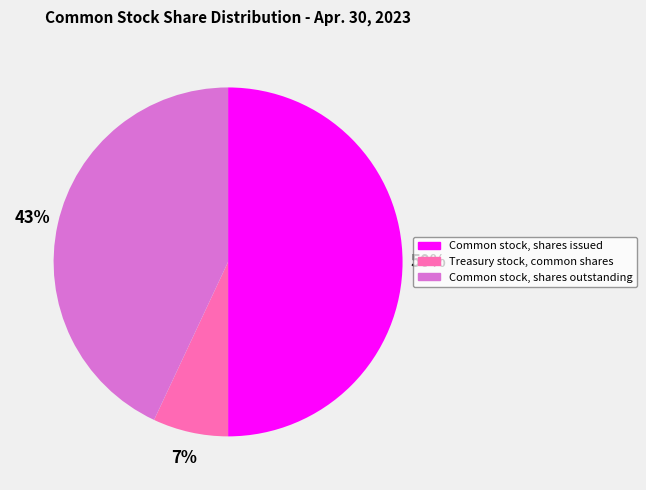

Which slice is the smallest?

Treasury stock, common shares